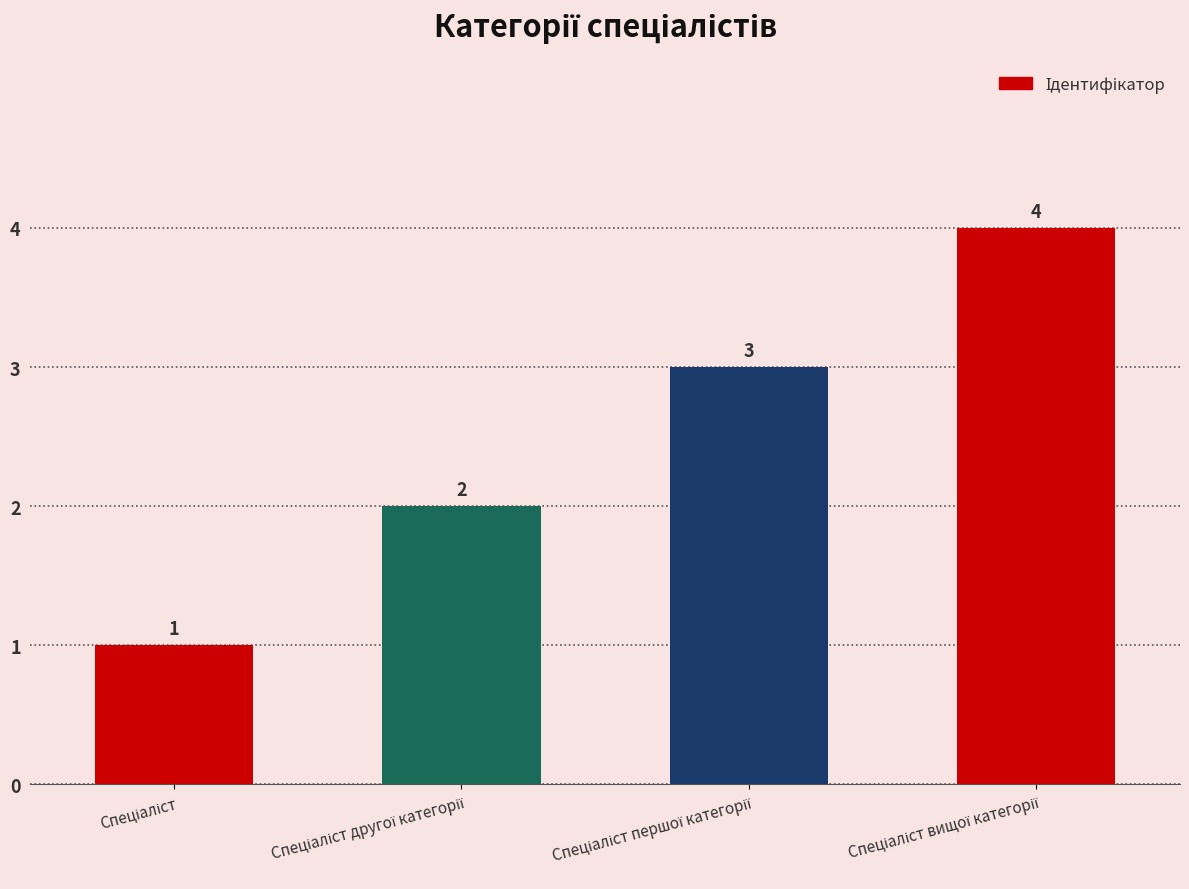

What is the greatest value displayed?

4